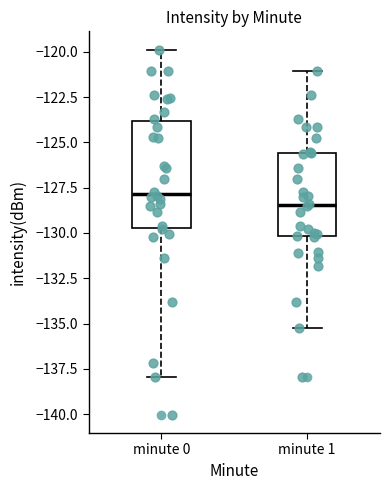

Which box has the highest median line?

minute 0